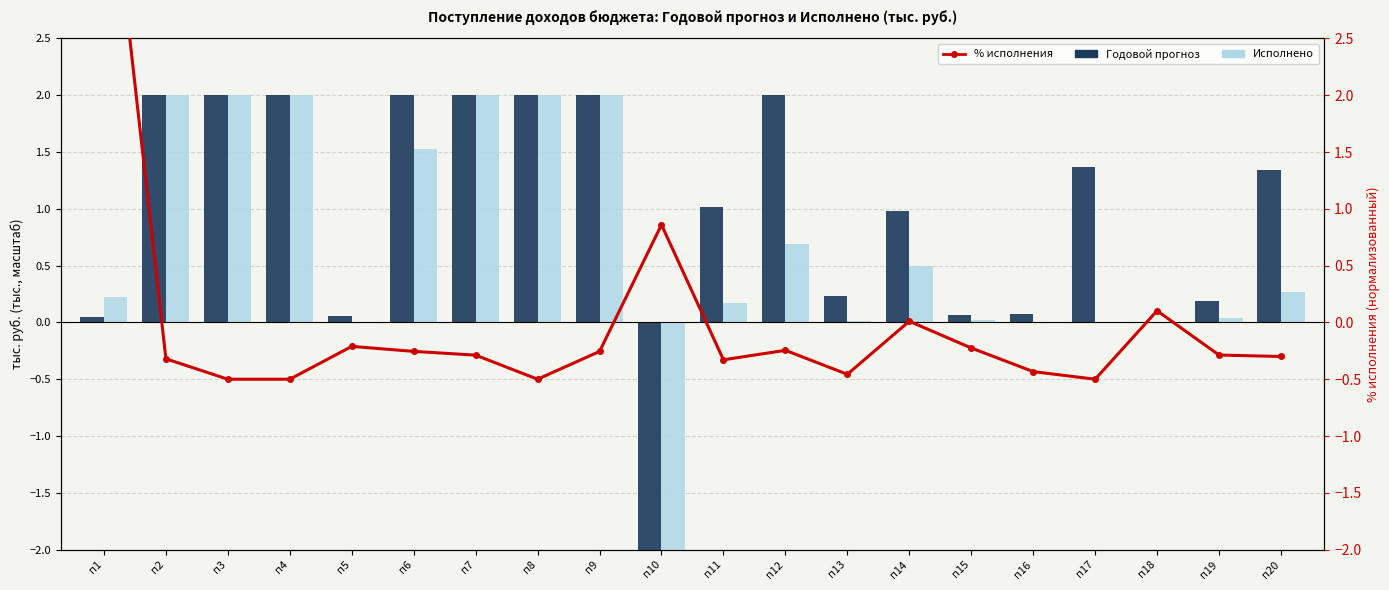

Which series changed the most between п5 and п10?

Годовой прогноз